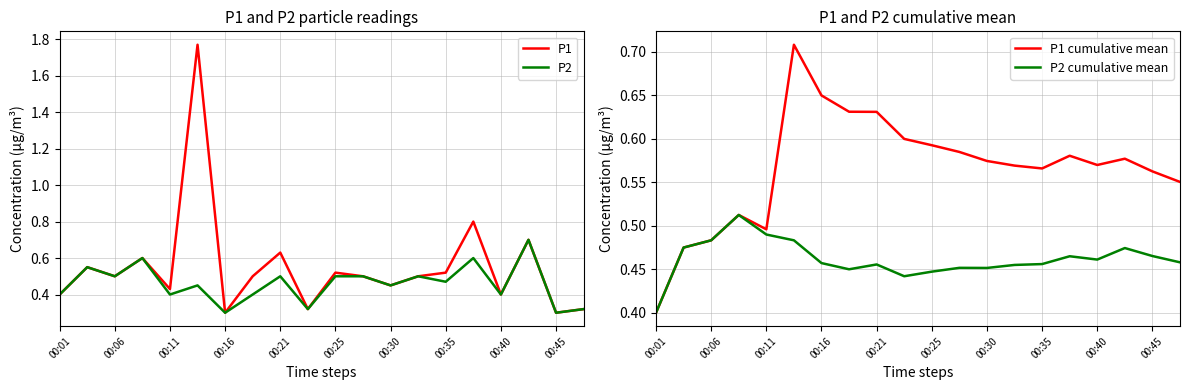

Does the chart have visible grid lines?

Yes